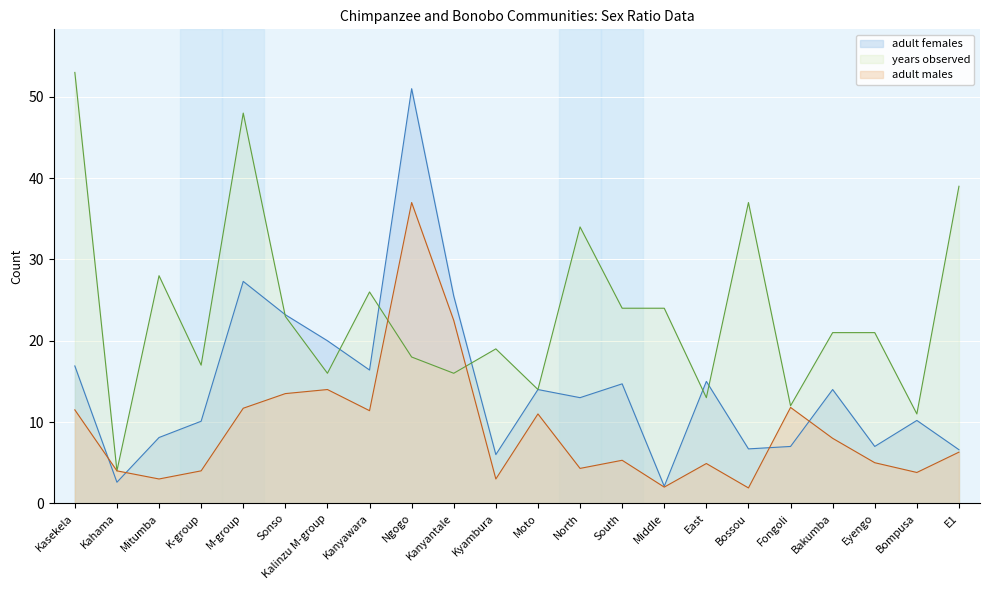

What is the label of the 15th point from the right?

Kanyawara